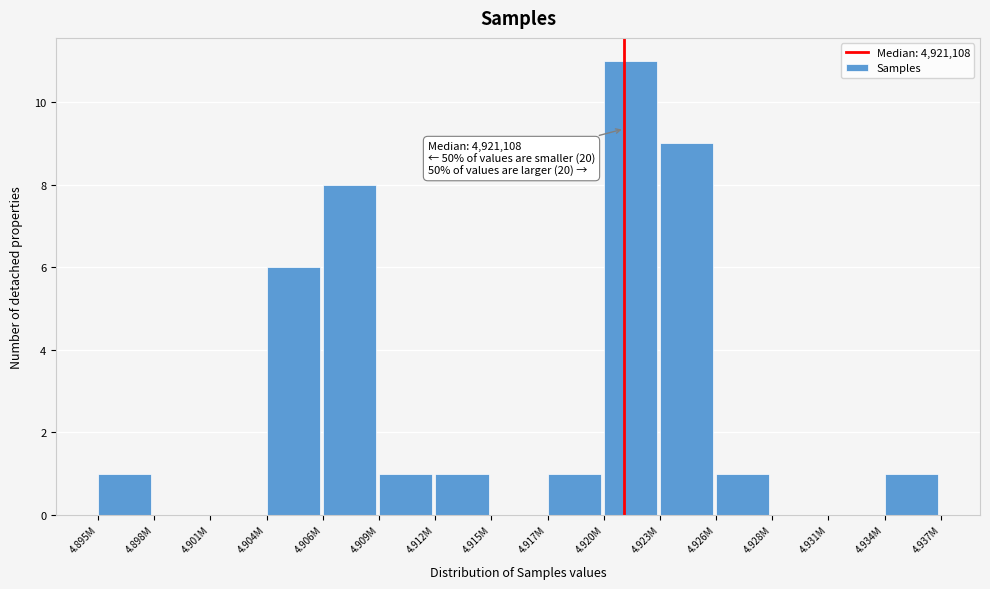

Reading left to right, list all the values displayed in this chart.

4.895M=1	4.898M=0	4.901M=0	4.904M=6	4.906M=8	4.909M=1	4.912M=1	4.915M=0	4.917M=1	4.920M=11	4.923M=9	4.926M=1	4.928M=0	4.931M=0	4.934M=1